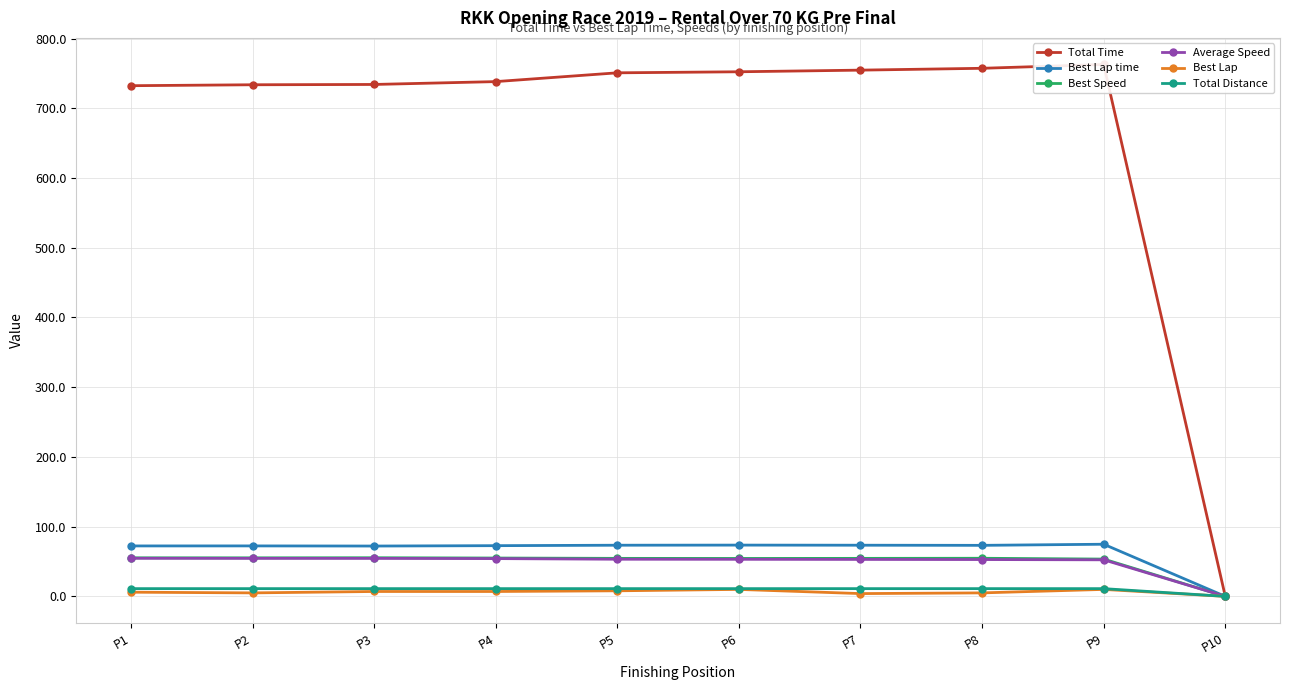

Does the chart have visible grid lines?

Yes